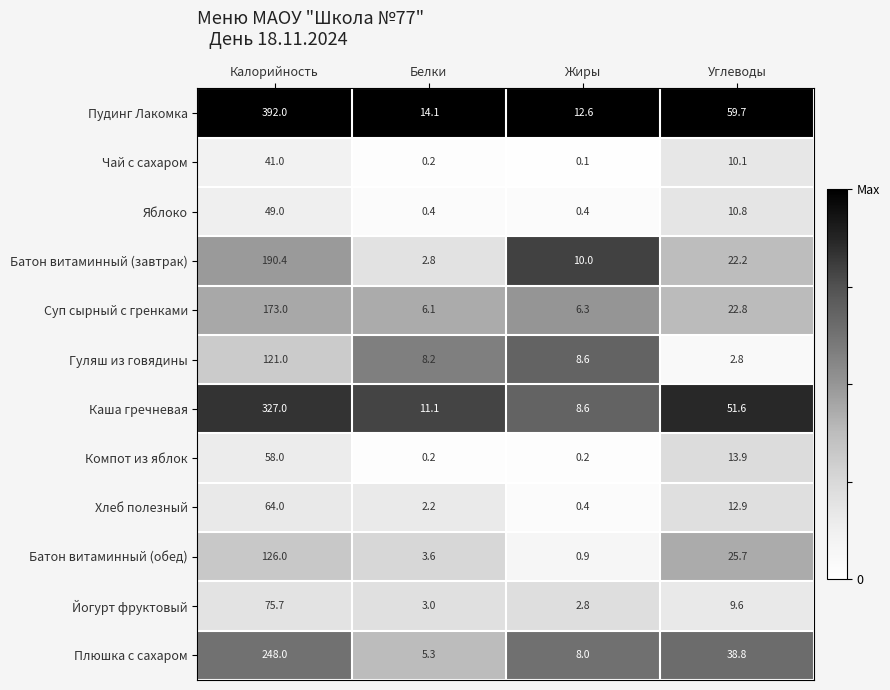

What is the lowest value of the Гуляш из говядины series?

2.8